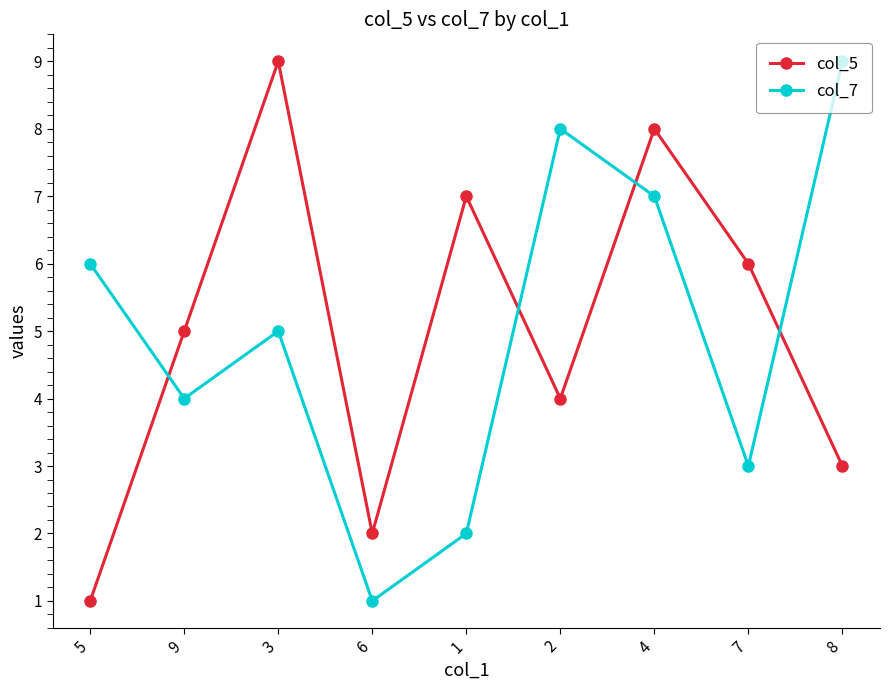

What is the value of the col_5 point at the 8th from the left?

6